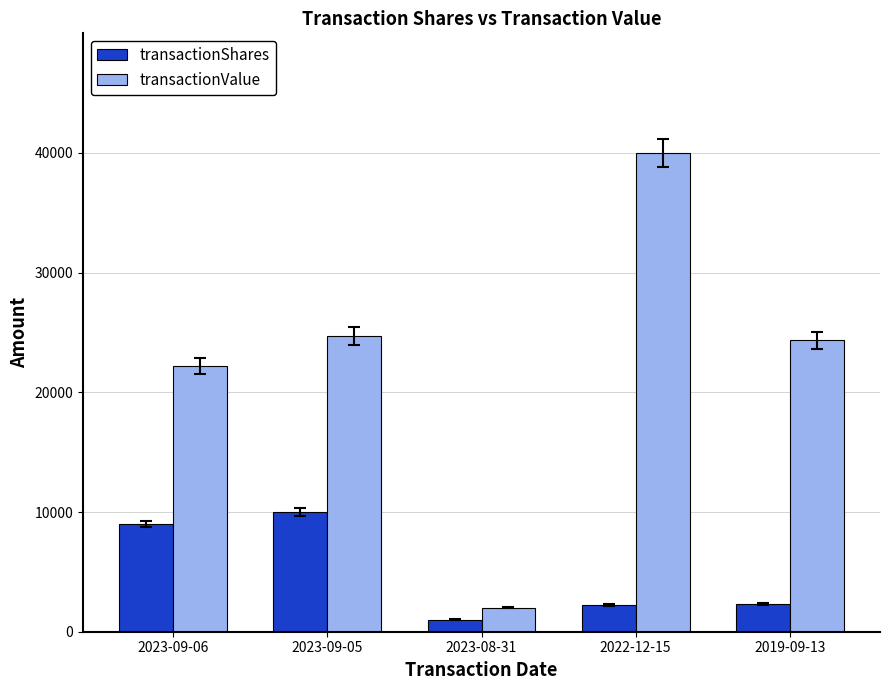

Which category has the lowest value in the transactionShares series?

2023-08-31